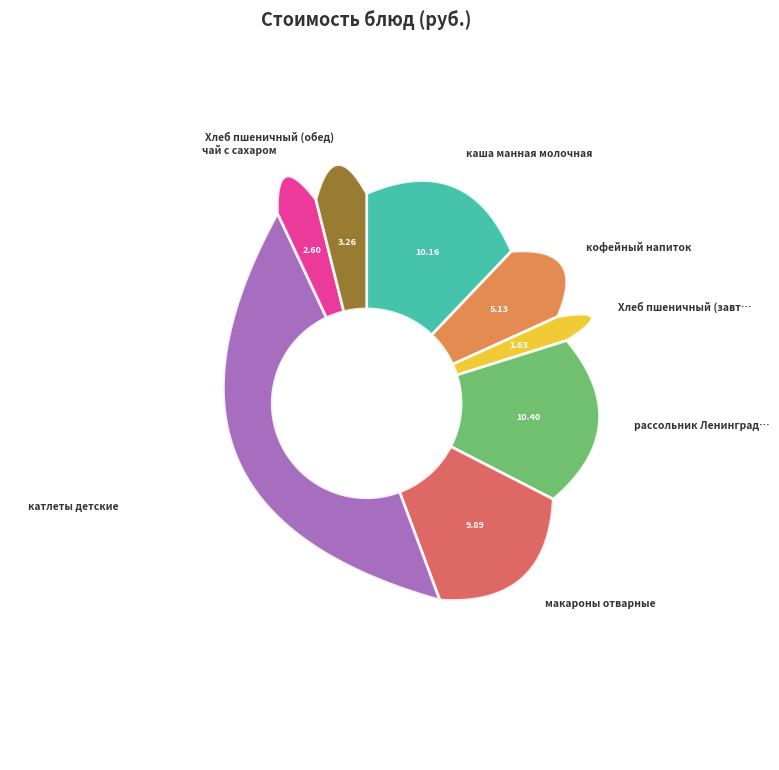

Which has a higher value, Хлеб пшеничный (обед) or катлеты детские?

катлеты детские